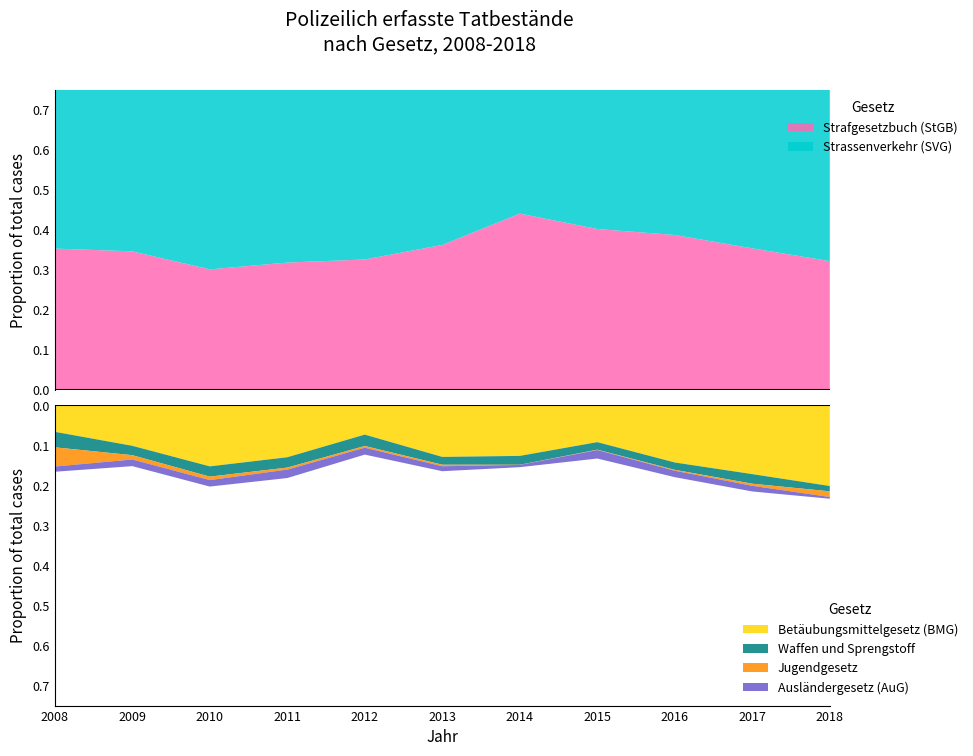

Reading left to right, transcribe all the data shown in this chart.

Strafgesetzbuch (StGB): 2008=1112	2009=1216	2010=1046	2011=1061	2012=1137	2013=1210	2014=1313	2015=1200	2016=1205	2017=1006	2018=1136
Betäubungsmittelgesetz (BMG): 2008=210	2009=357	2010=531	2011=434	2012=257	2013=432	2014=378	2015=276	2016=446	2017=490	2018=713
Strassenverkehr (SVG): 2008=1513	2009=1761	2010=1720	2011=1666	2012=1920	2013=1579	2014=1206	2015=1387	2016=1348	2017=1225	2018=1569
Waffen und Sprengstoff: 2008=122	2009=82	2010=89	2011=86	2012=99	2013=65	2014=66	2015=56	2016=57	2017=68	2018=47
Jugendgesetz: 2008=151	2009=38	2010=30	2011=17	2012=15	2013=13	2014=1	2015=3	2016=7	2017=15	2018=50
Ausländergesetz (AuG): 2008=41	2009=58	2010=56	2011=70	2012=60	2013=41	2014=17	2015=63	2016=50	2017=40	2018=15